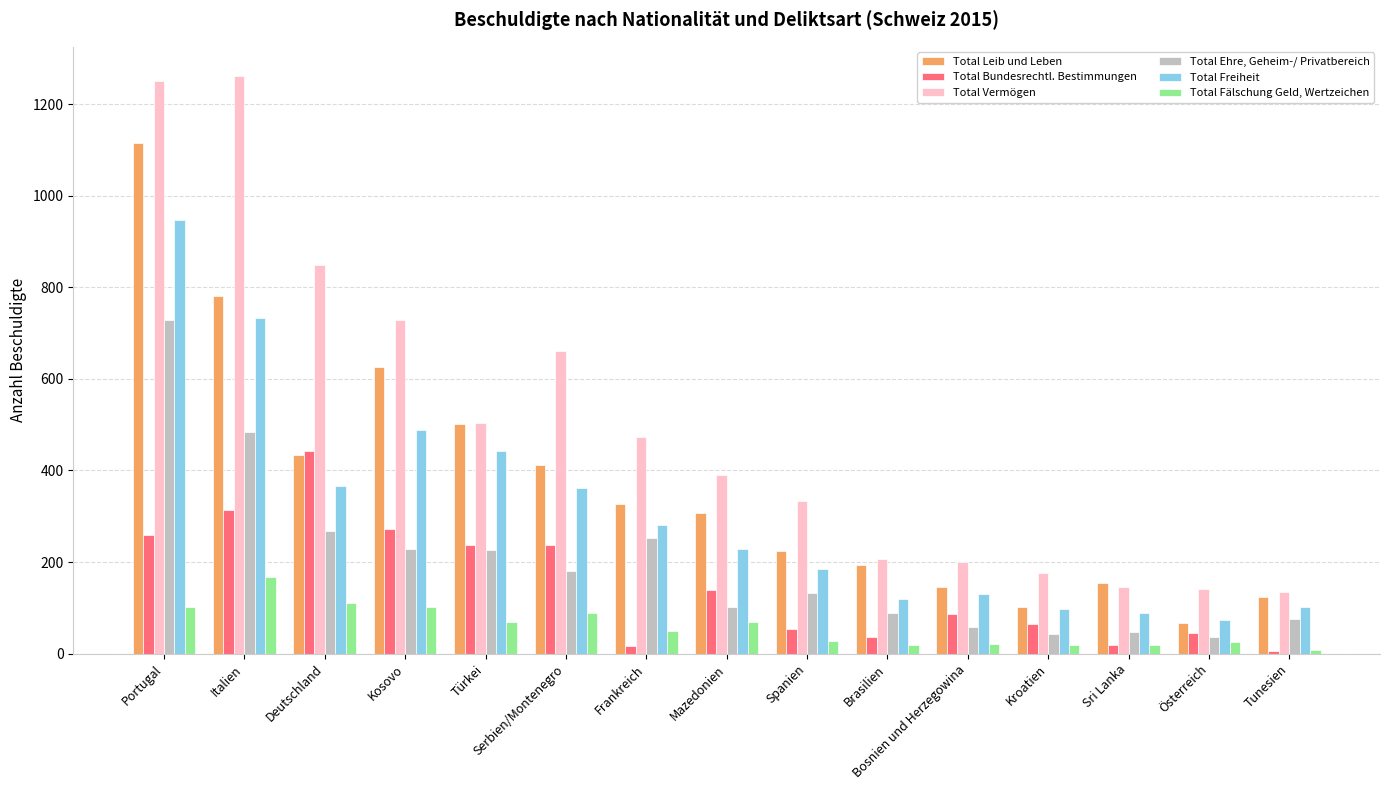

What is the difference between the maximum and minimum values in the Total Freiheit series?

874